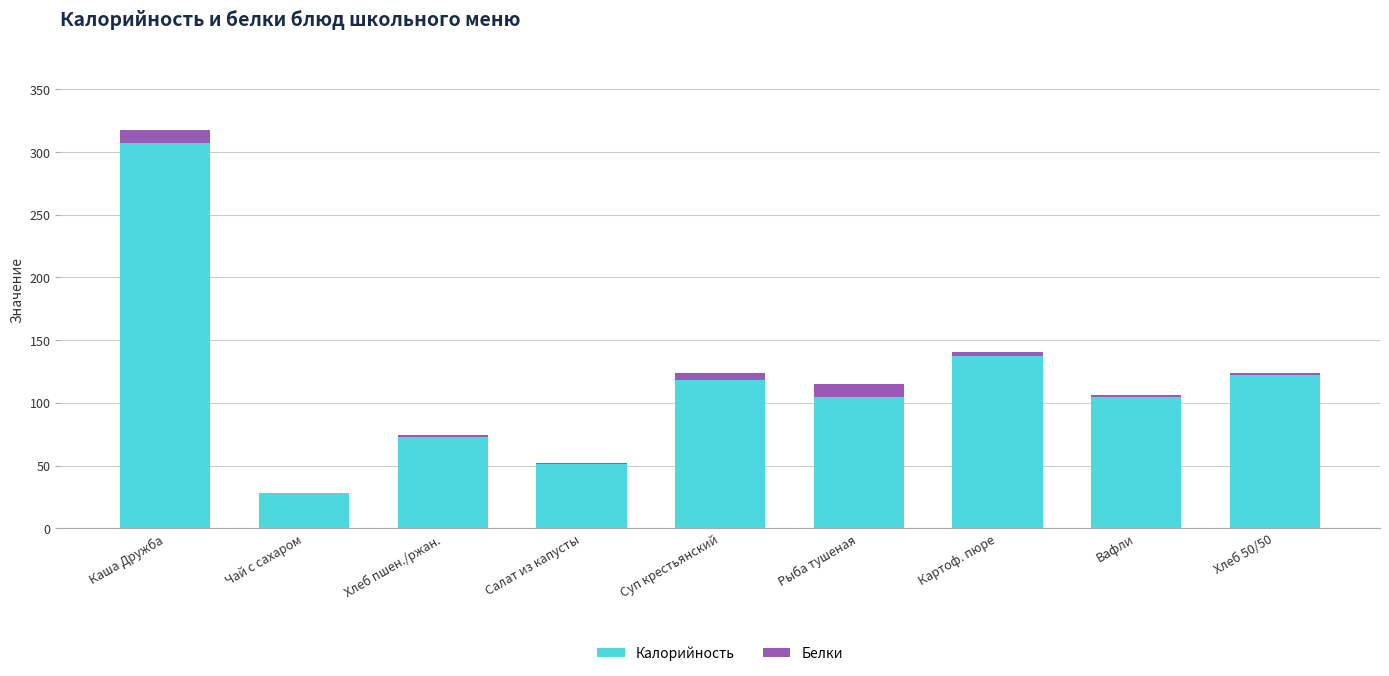

How many distinct data groups are displayed?

2